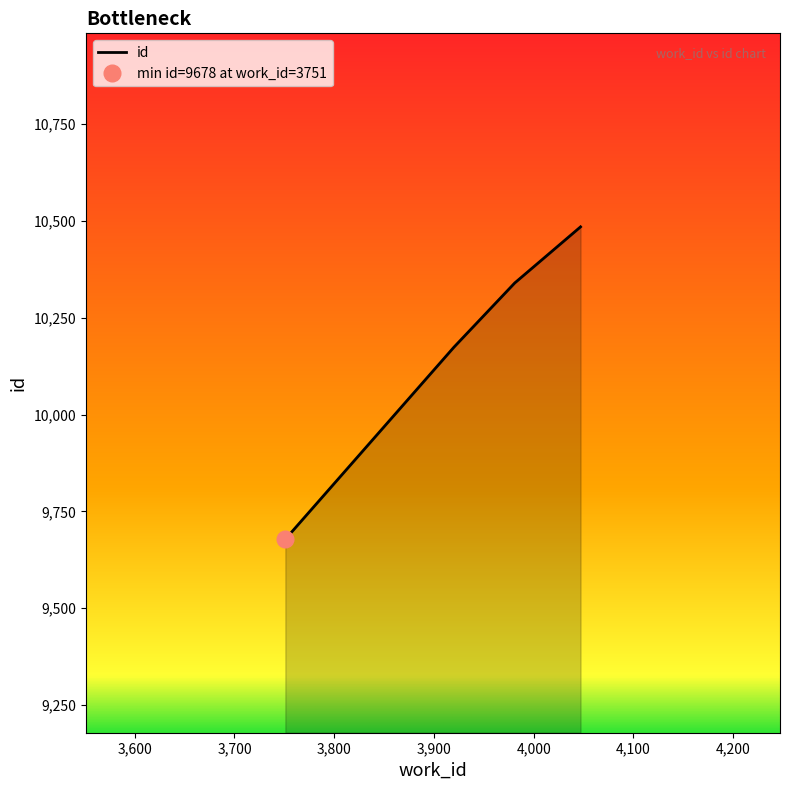

The chart shows a value of 10485 at 4047. True or false?

True